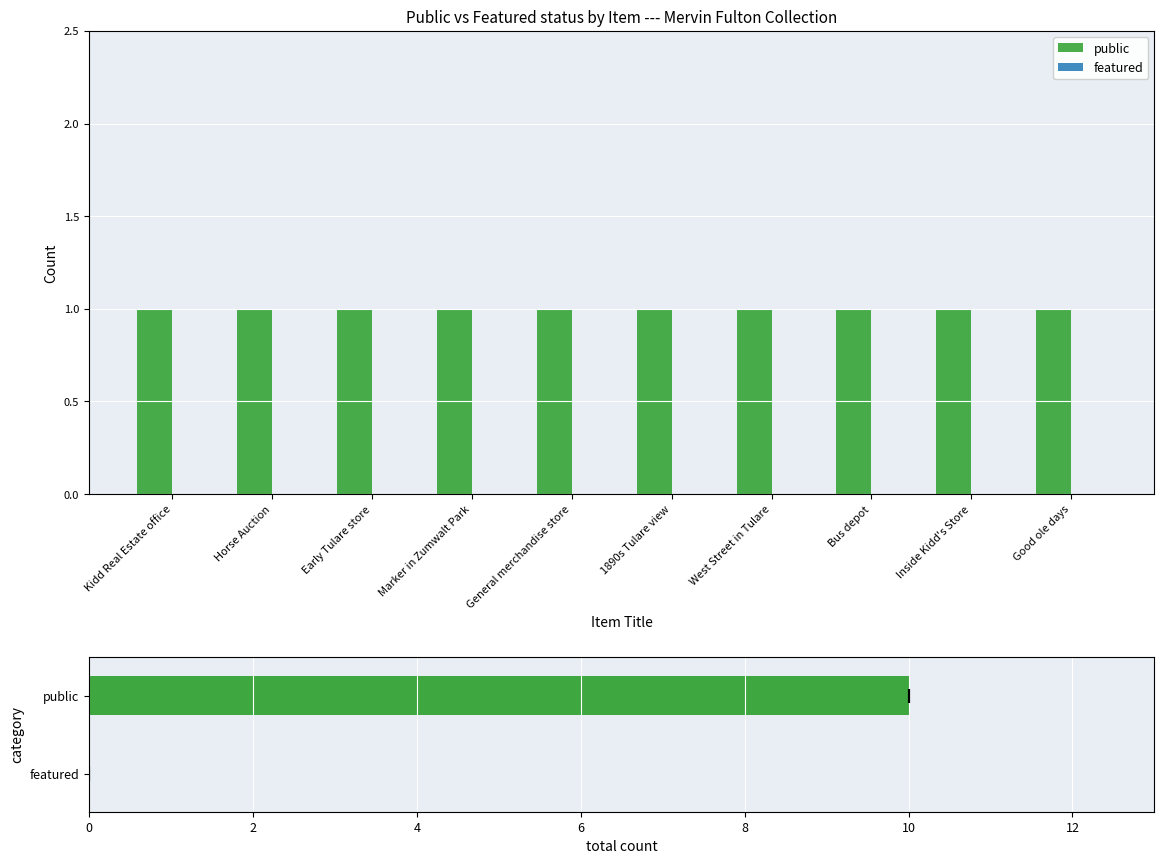

Which category has the lowest value across all series?

Kidd Real Estate office